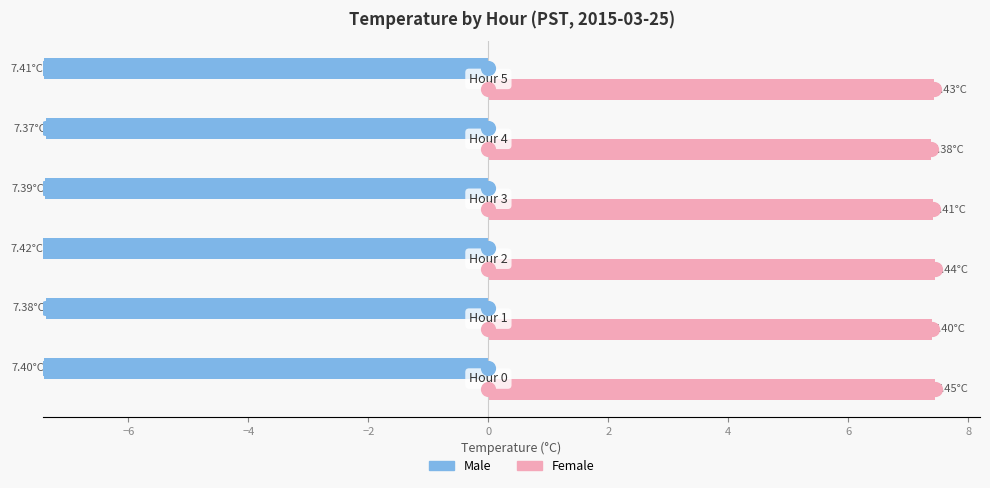

Which series reaches the maximum Y coordinate?

Female